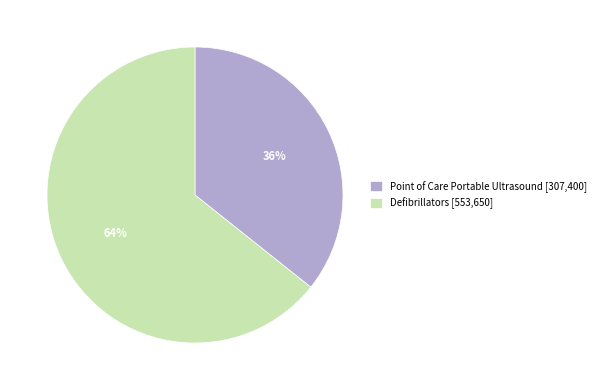

Which has a higher value, Defibrillators [553,650] or Point of Care Portable Ultrasound [307,400]?

Defibrillators [553,650]